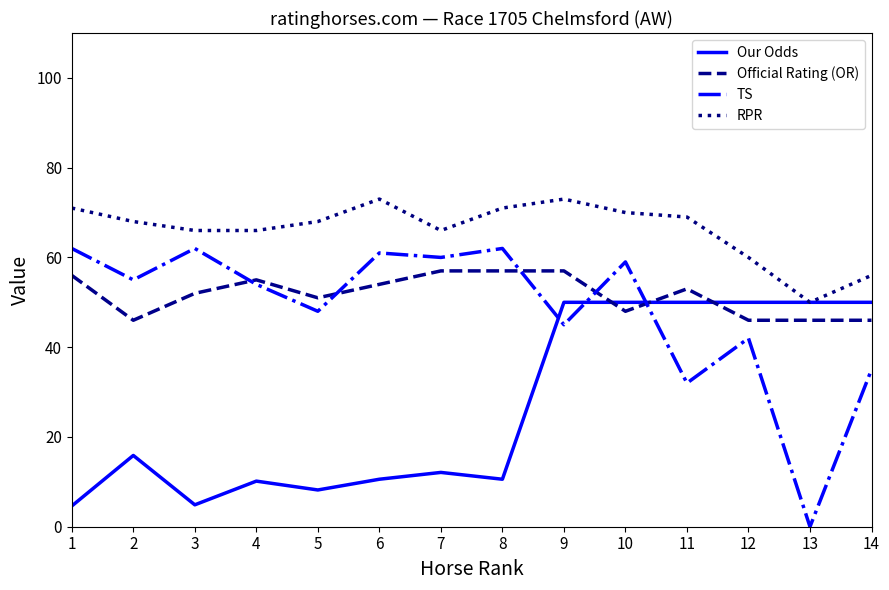

True or false: Our Odds has a value of 20.2 at 13.

False